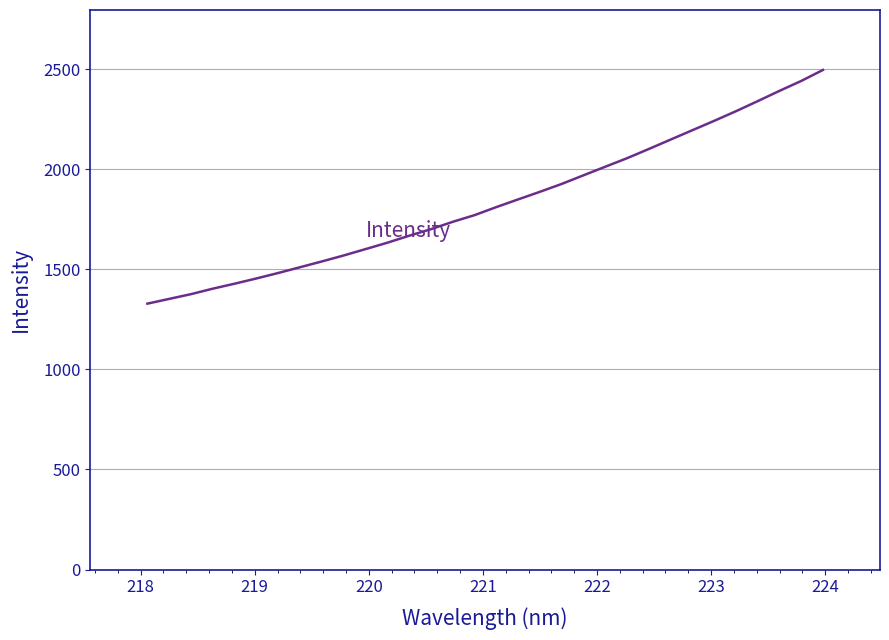

What is the maximum value shown in the chart?

2496.9